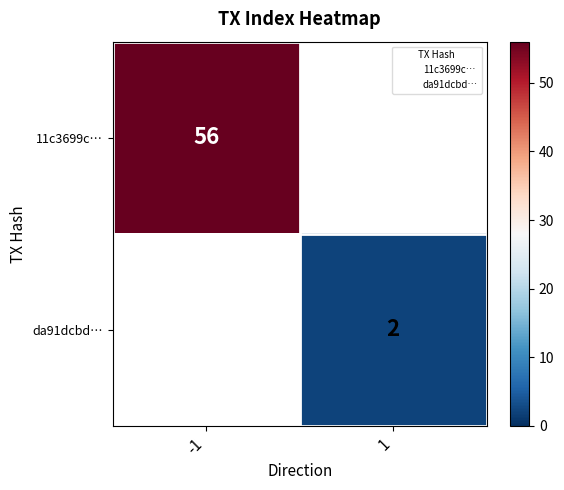

Is it true that 11c3699c… equals 56 at -1?

True